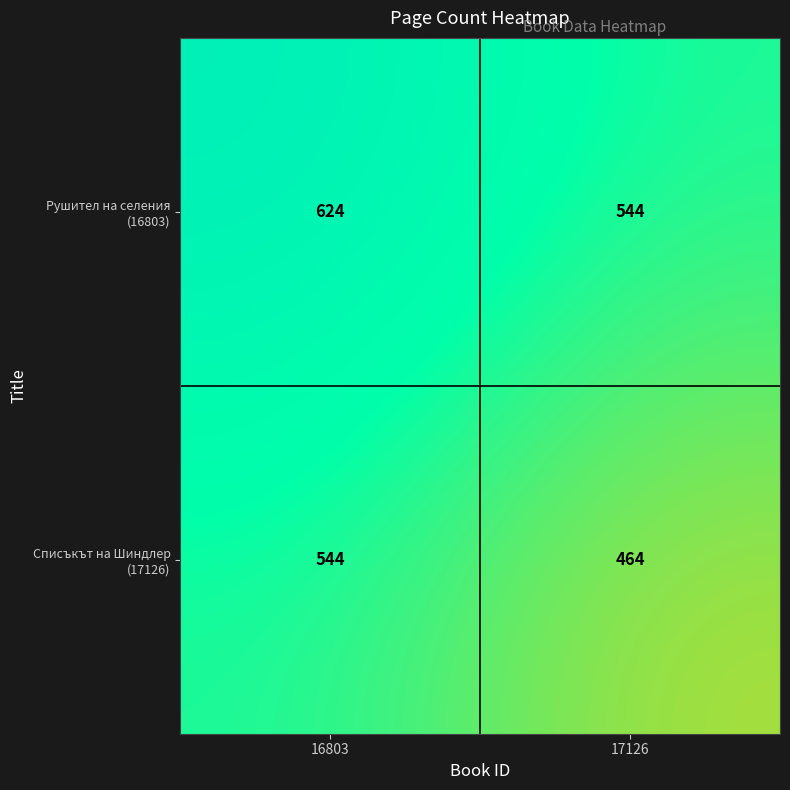

Which category has the lowest value across all series?

17126